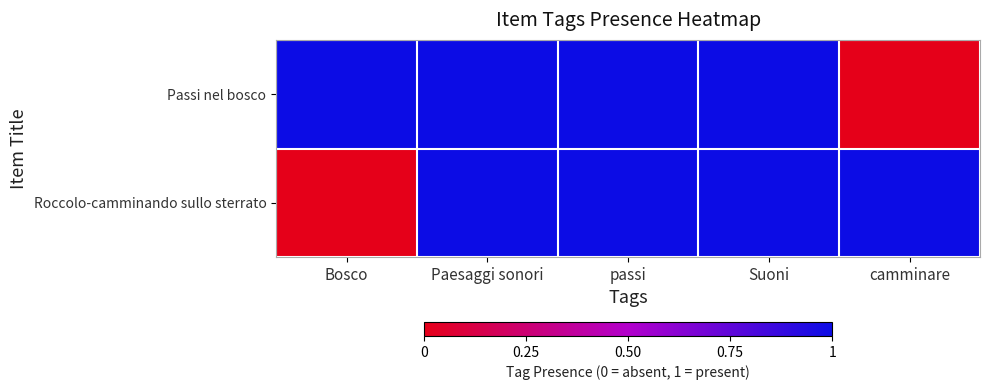

Which series has the largest total across all categories?

Passi nel bosco